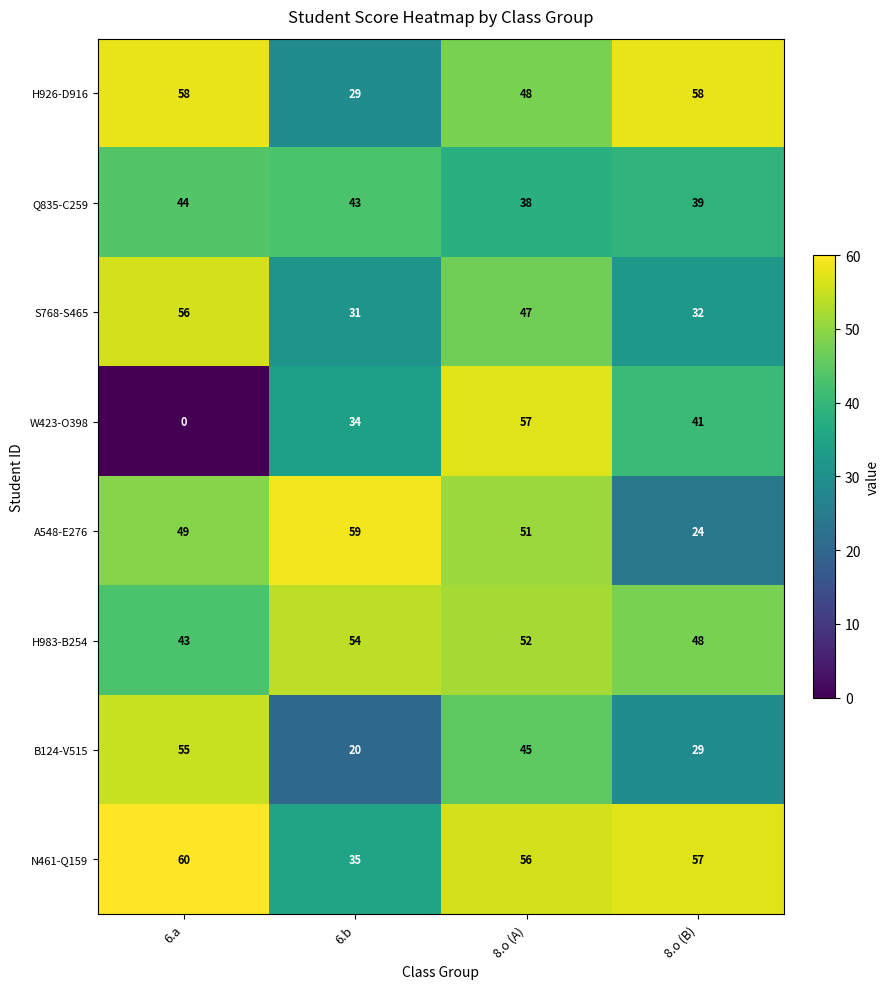

Is the value of H926-D916 at 6.a greater than the value of N461-Q159 at 8.o (B)?

Yes